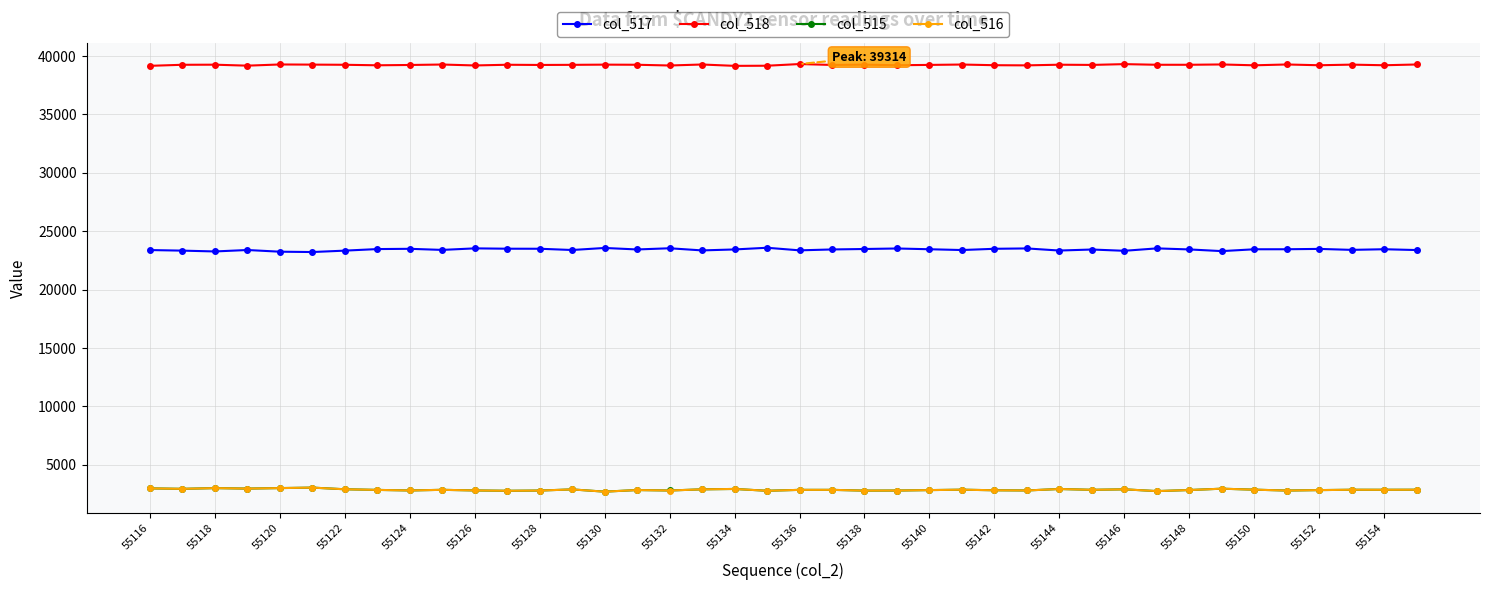

True or false: col_517 has more than 1 interior local peaks.

True